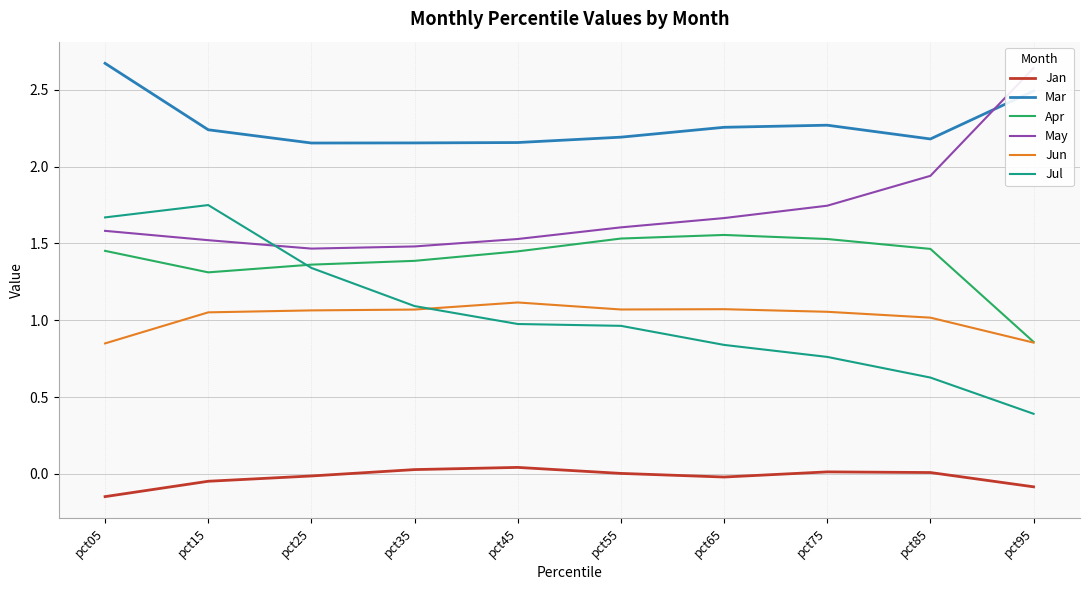

At which category does Jun reach its first local peak?

pct45